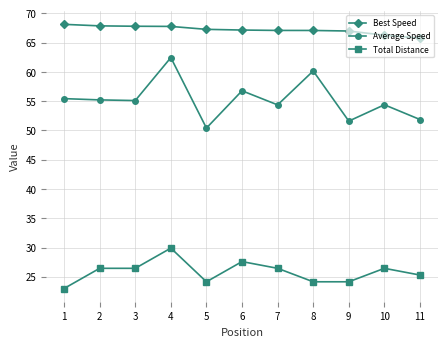

What is the difference between the maximum and second lowest values in the Average Speed series?

10.8